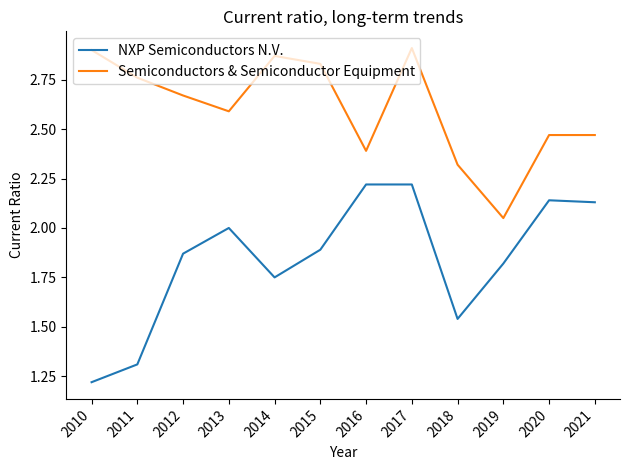

Does the chart have visible grid lines?

No